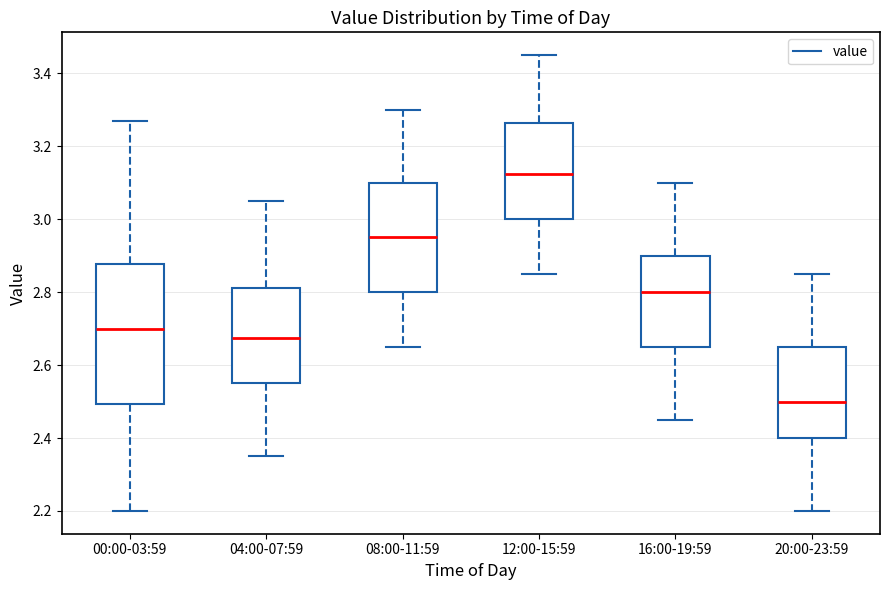

Which box has the lowest median line?

20:00-23:59